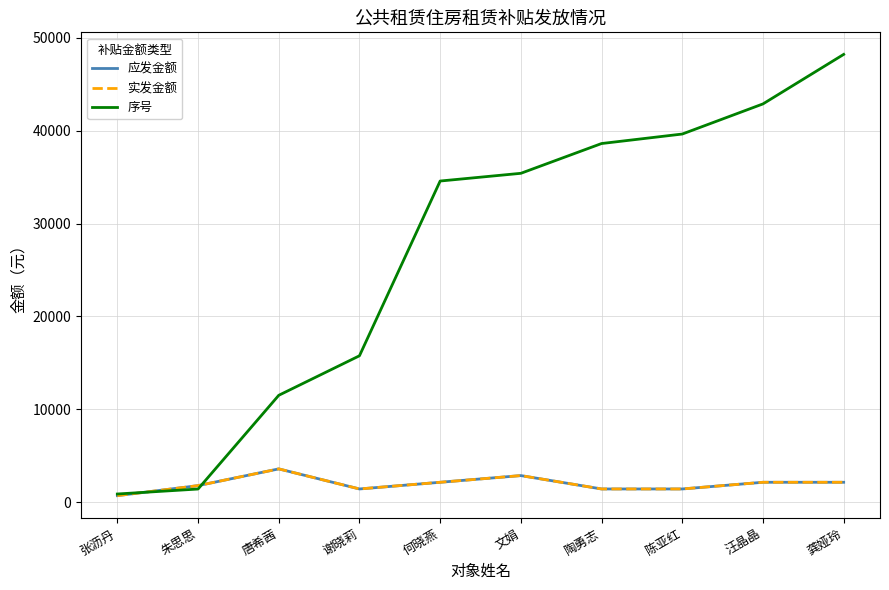

Reading right to left, what are all the values shown in this chart?

应发金额: 2160	2160	1440	1440	2880	2160	1440	3600	1800	720
实发金额: 2160	2160	1440	1440	2880	2160	1440	3600	1800	720
序号: 48205	42877	39635	38613	35408	34578	15772	11519	1433	898